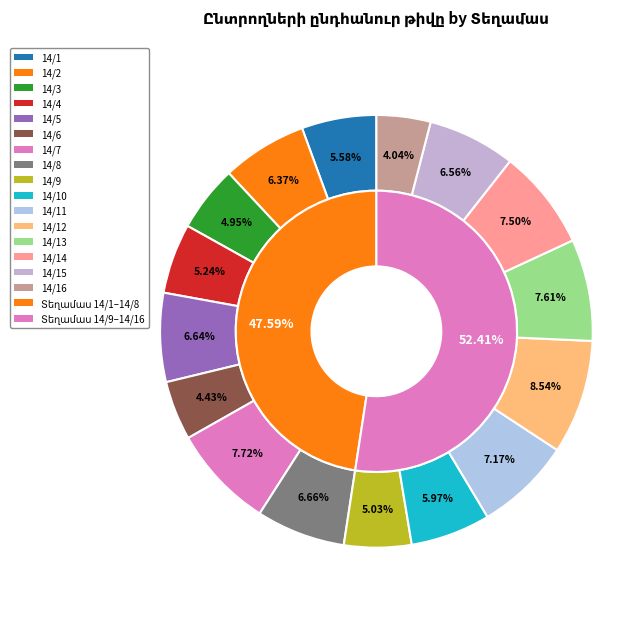

What is the smallest slice in the pie chart?

14/16